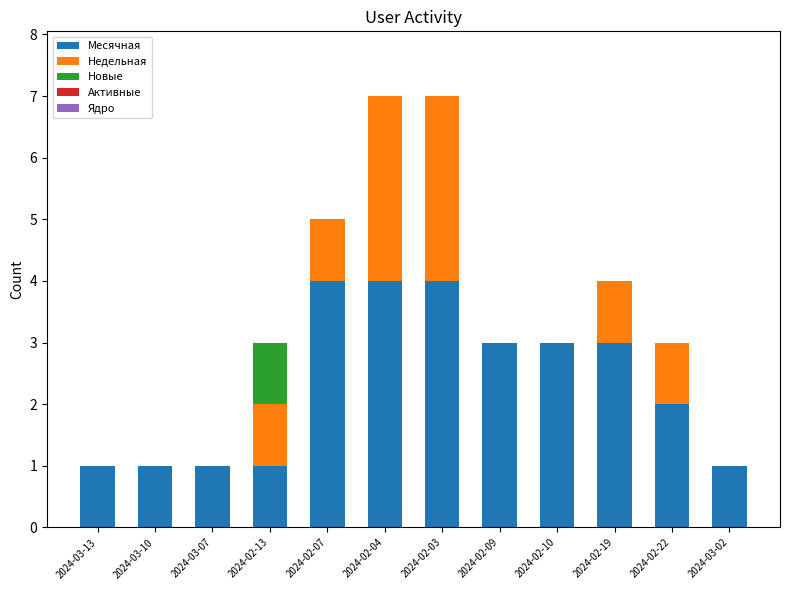

The Месячная series shows 1 at 2024-03-13. True or false?

True